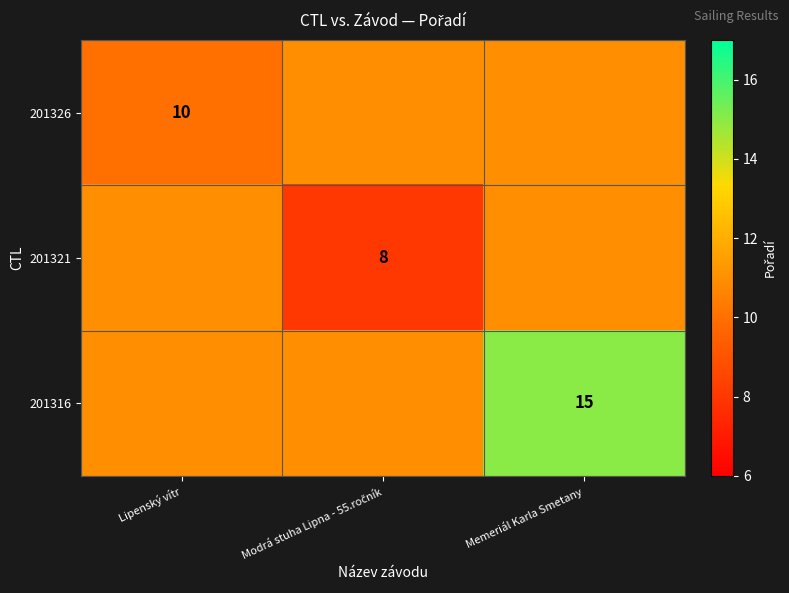

What is the maximum value for 201321?

11